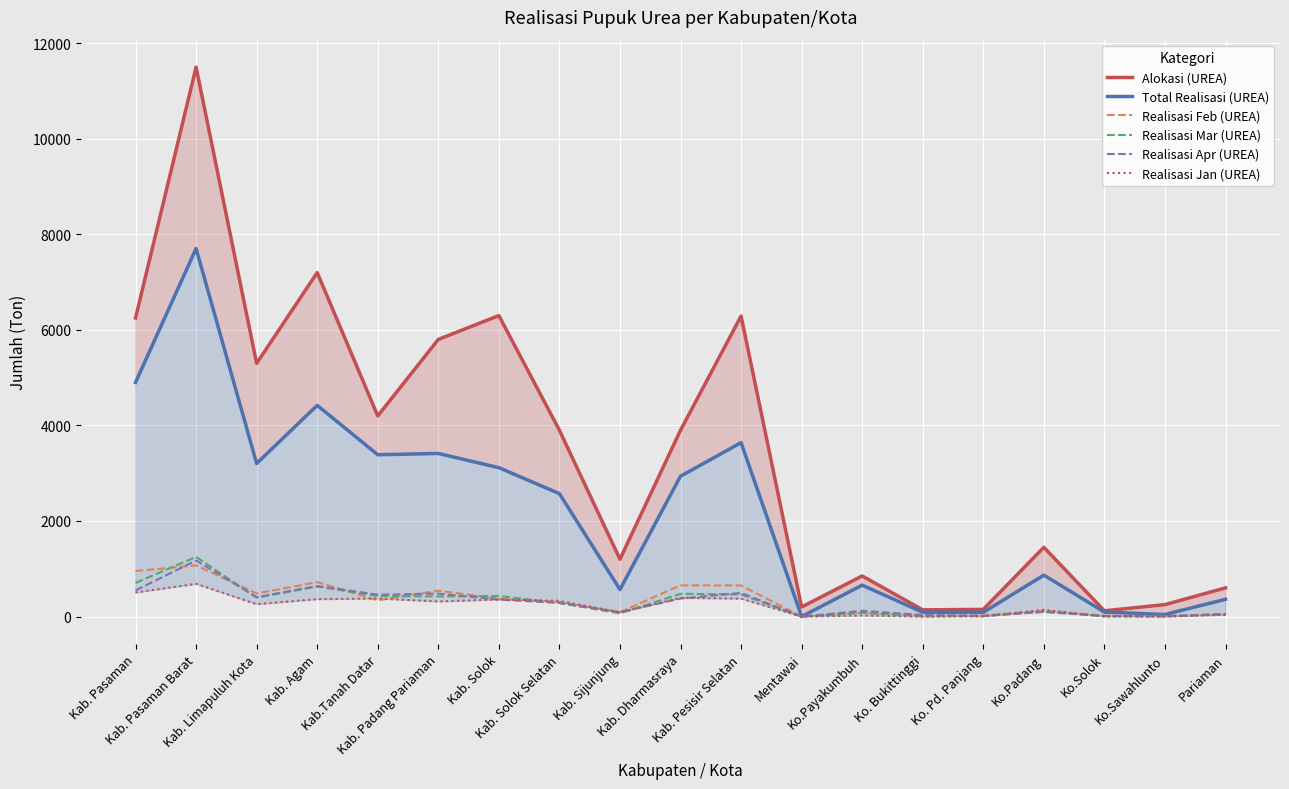

At how many categories does at least one series exceed 5237?

7